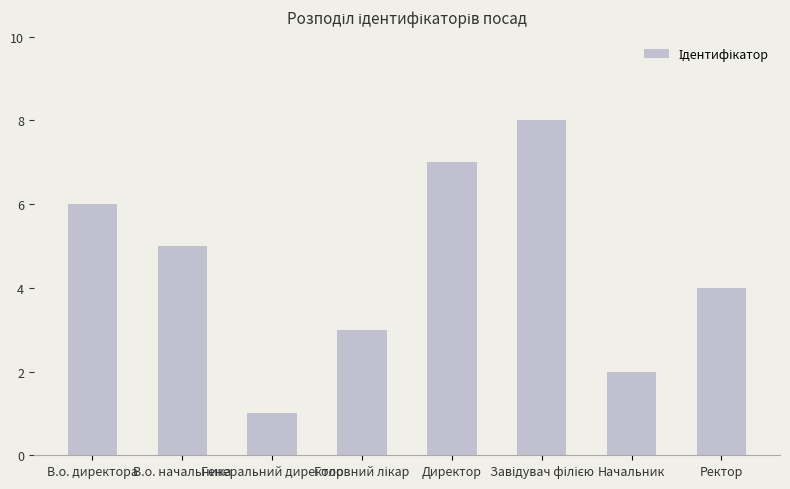

What is the change in value from Генеральний директор to Начальник?

+1